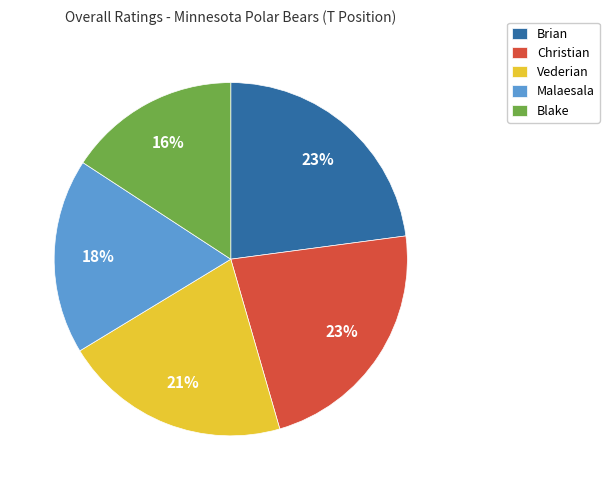

Count the number of slices in the pie.

5